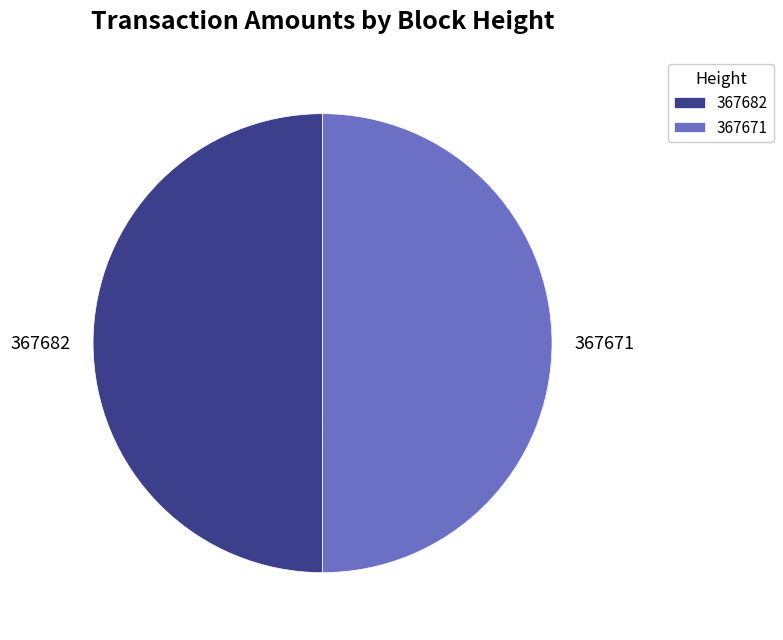

Is the sum of 367671 and 367682 greater than half?

Yes